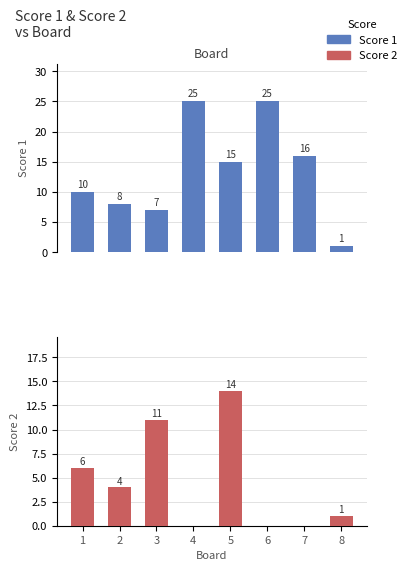

How many distinct data groups are displayed?

2